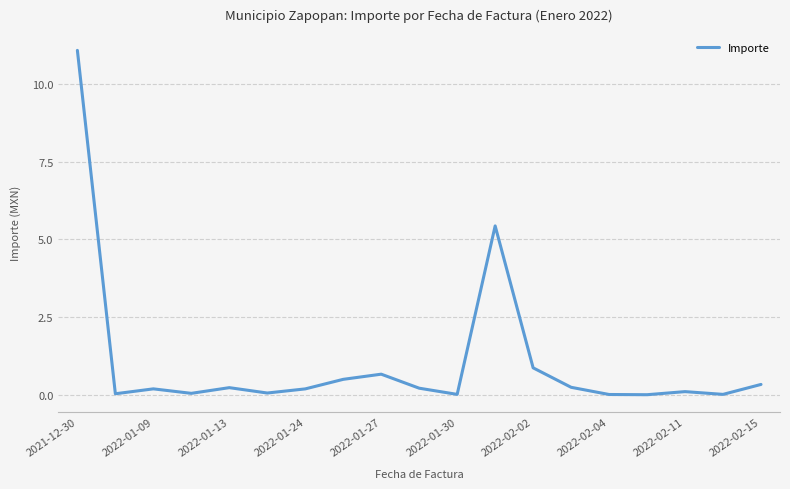

What is the difference between the maximum and minimum values?

11.1